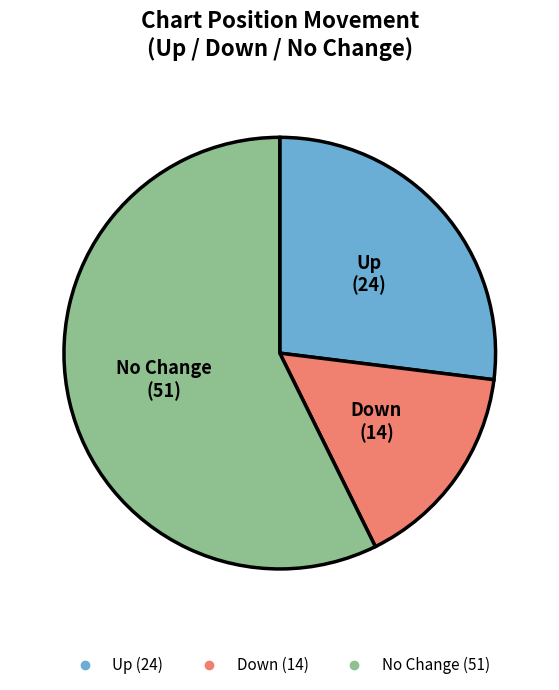

Is there any slice that represents more than half of the pie?

Yes